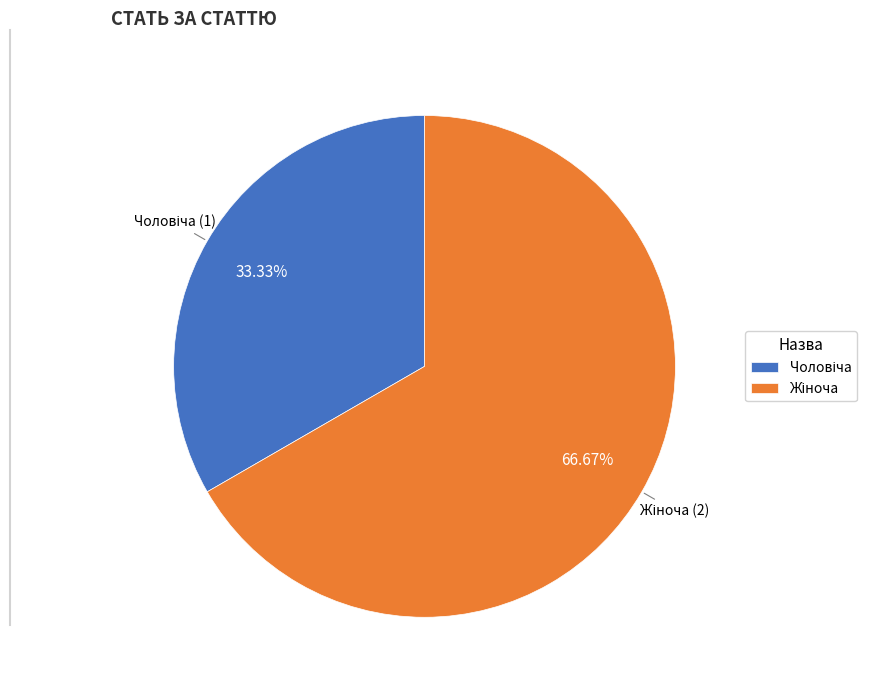

How many slices are in this pie chart?

2